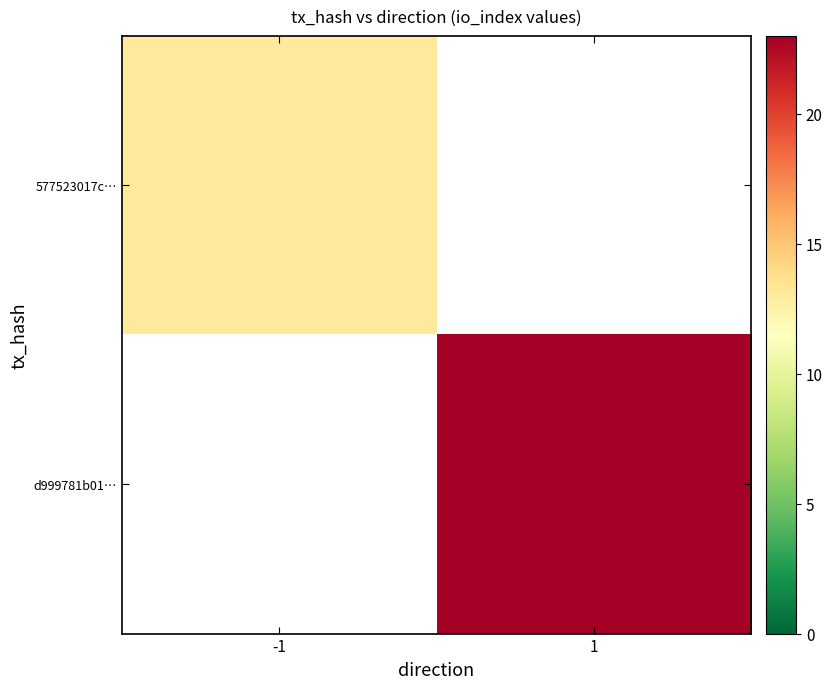

Is it true that d999781b01… equals 16.1 at 1?

False